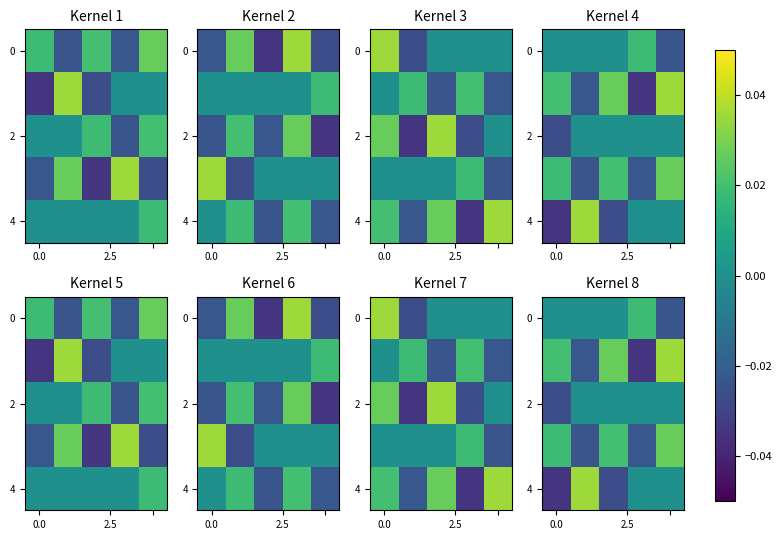

Which has a higher value, 2 or 0.0?

2